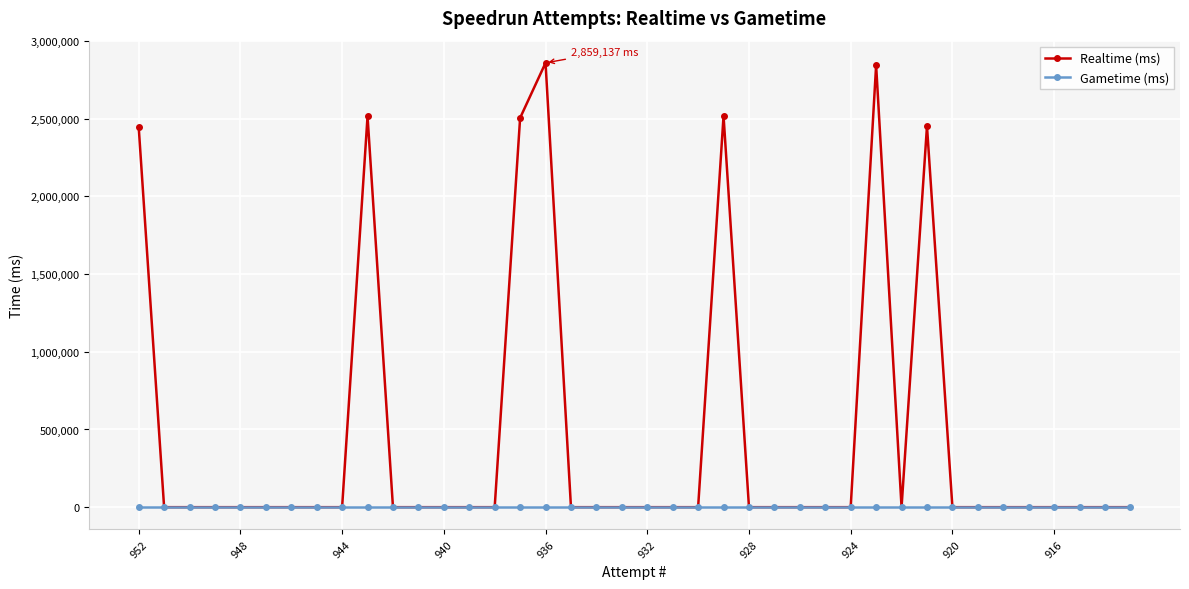

Which series has the largest range (max minus min)?

Realtime (ms)